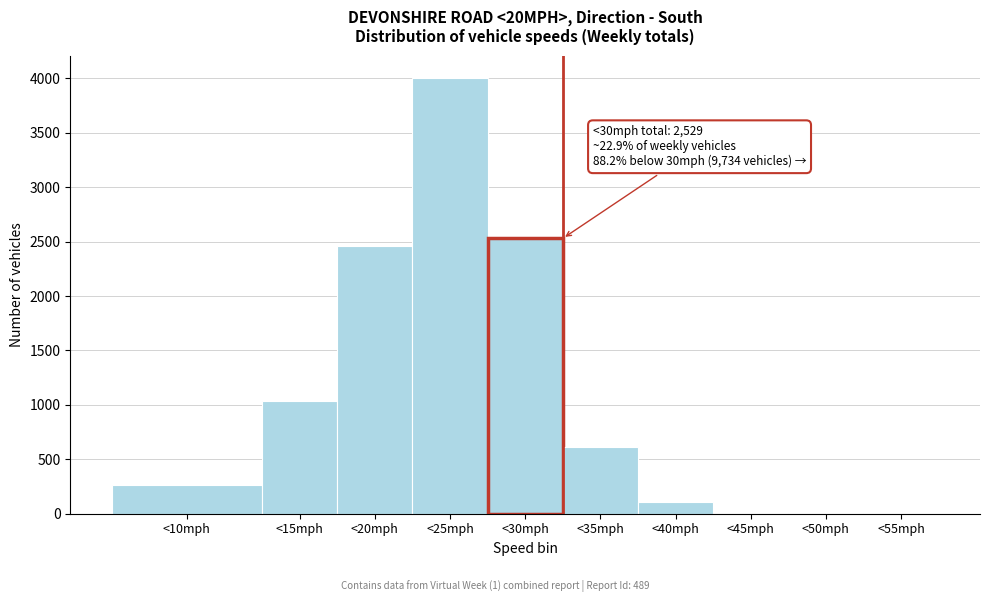

What is the change in value from <30mph to <35mph?

-1917